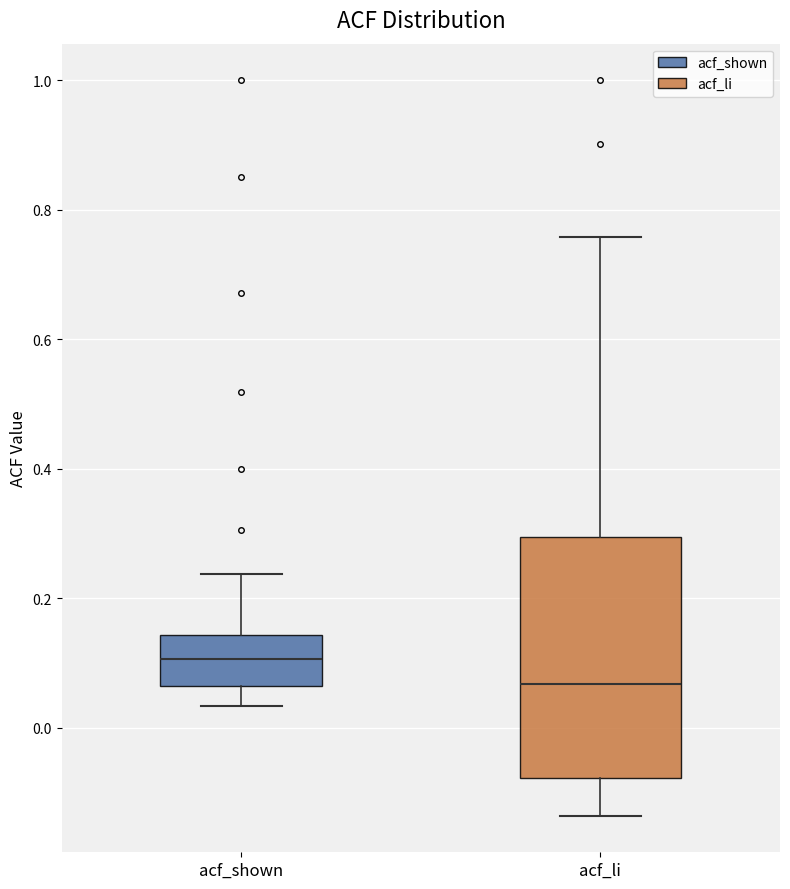

Reading left to right, read every box against the y-axis: the position of its median line, the range the box covers, and the ends of its whiskers. The values are not printed on the chart, so give them approximately, as read against the axis.

acf_shown: median 0.10, box 0.06 to 0.14, whiskers 0.04 to 0.24
acf_li: median 0.06, box -0.08 to 0.30, whiskers -0.14 to 0.76